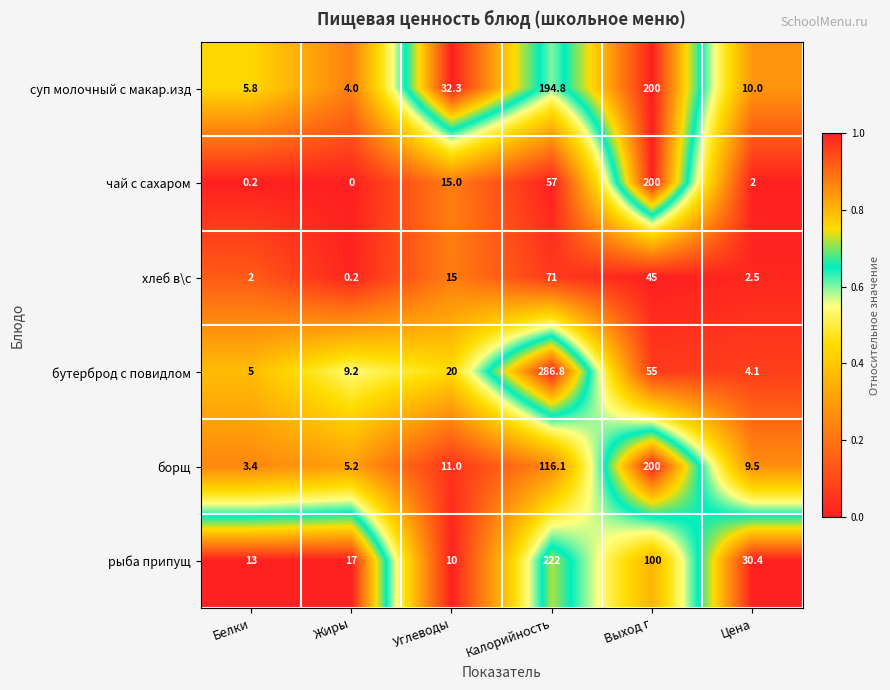

Which series has the largest total across all categories?

суп молочный с макар.изд